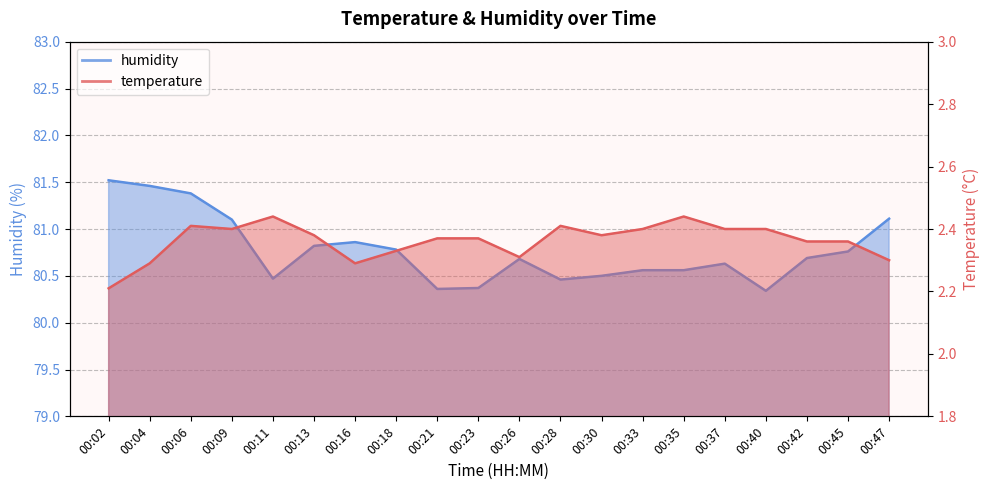

True or false: temperature has a value of 2.3 at 00:47.

True